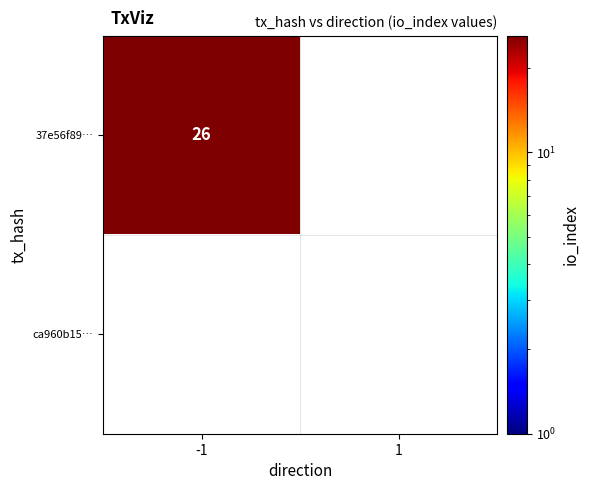

The value of 37e56f891b49dedda647820c44efe6677e9f464 at 1 is 0. True or false?

True